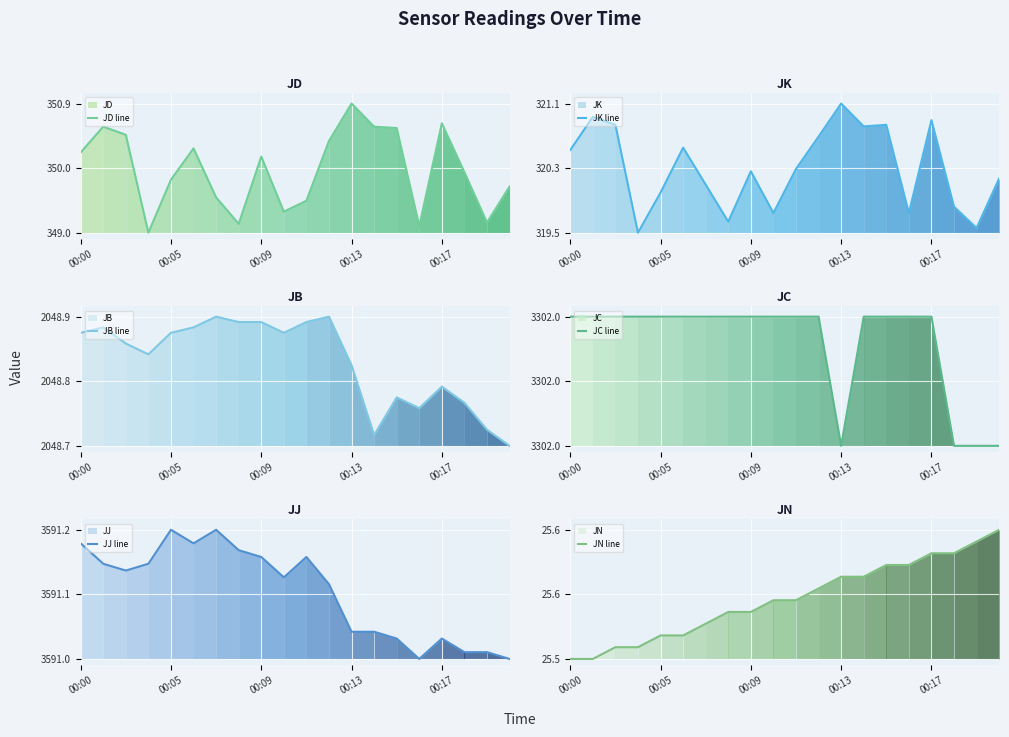

True or false: JB line and JC line intersect in this chart.

False